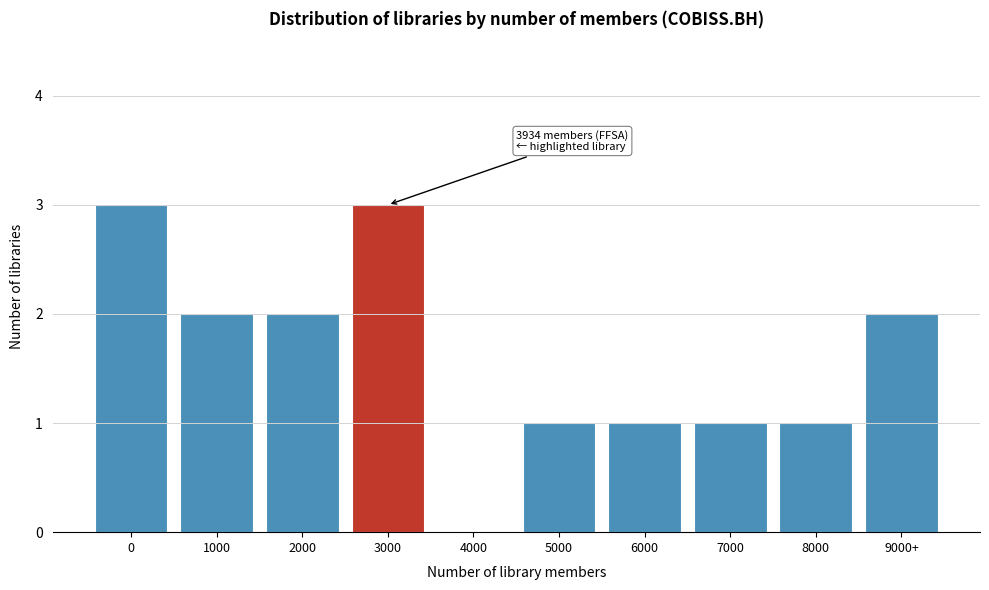

Reading left to right, extract all data points from this chart.

0=3	1000=2	2000=2	3000=3	4000=0	5000=1	6000=1	7000=1	8000=1	9000+=2